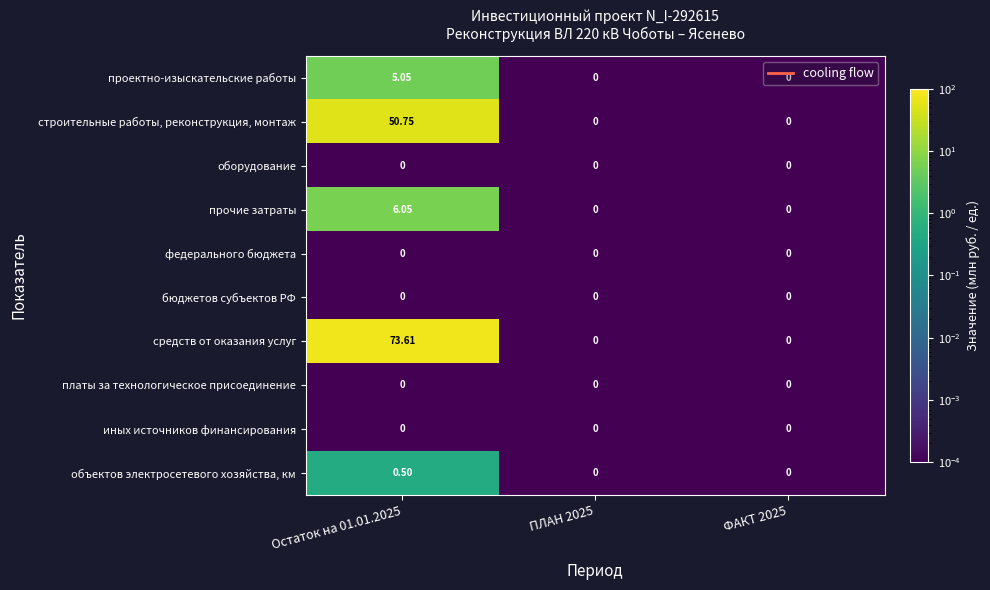

Is the value of прочие затраты at Остаток на 01.01.2025 greater than the value of федерального бюджета at ФАКТ 2025?

Yes